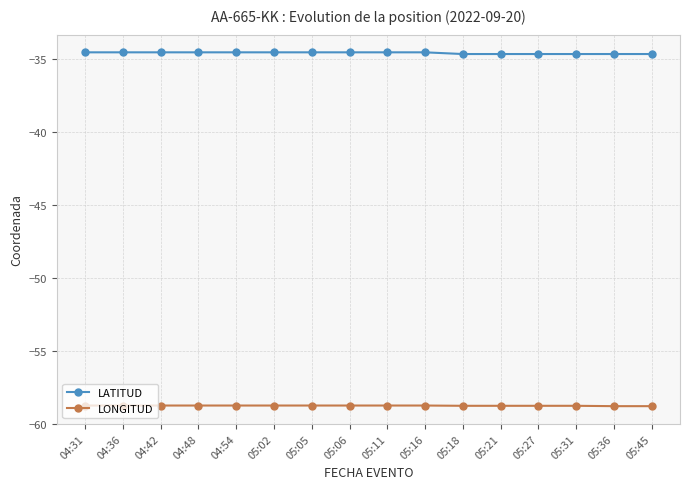

What is the average value of the LONGITUD series?

-58.8